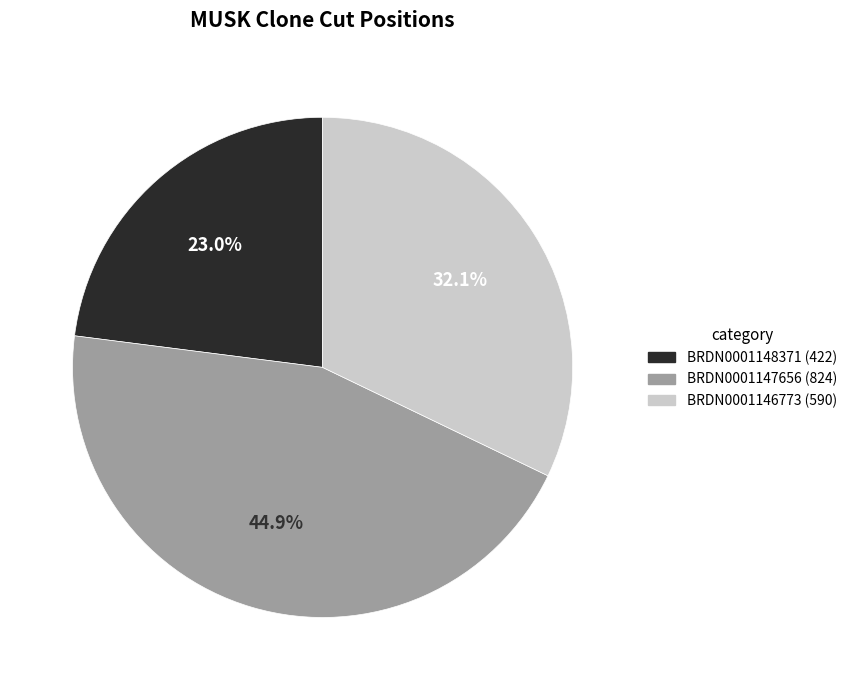

Between BRDN0001146773 and BRDN0001147656, which is larger?

BRDN0001147656